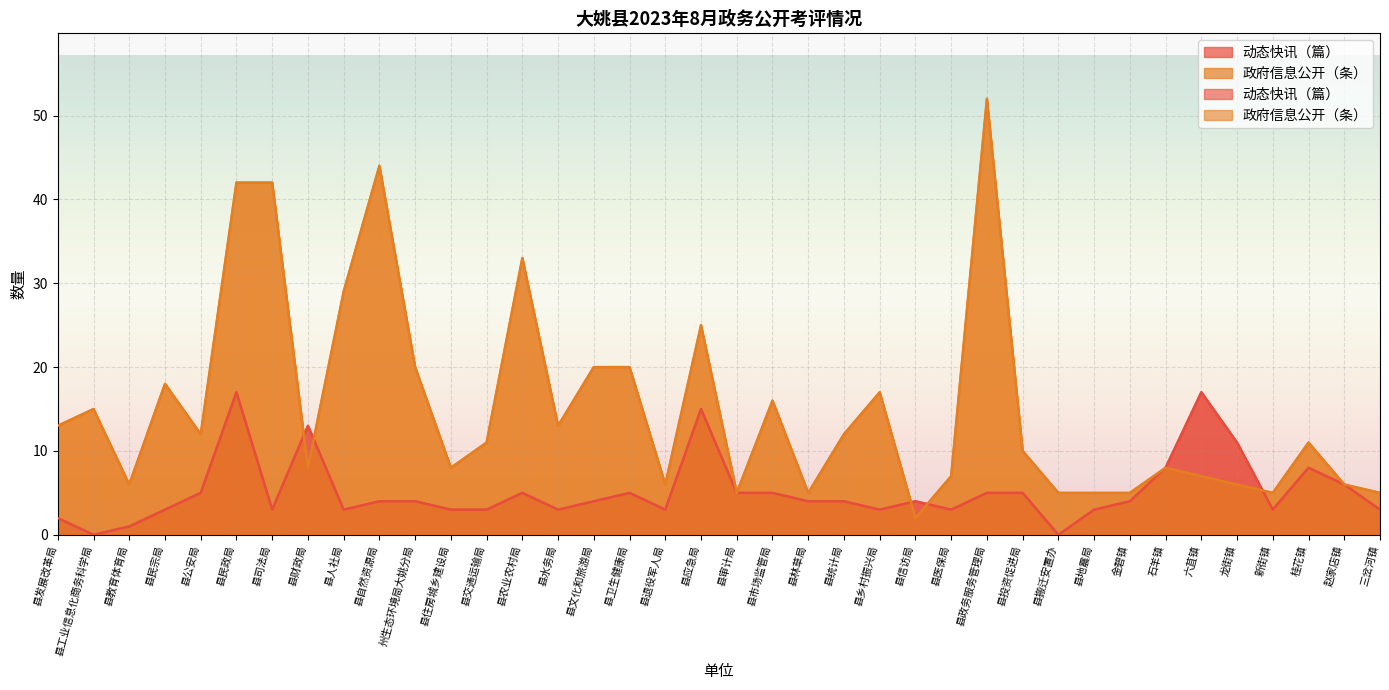

How many interior local valleys does the 政府信息公开（条） series have?

10